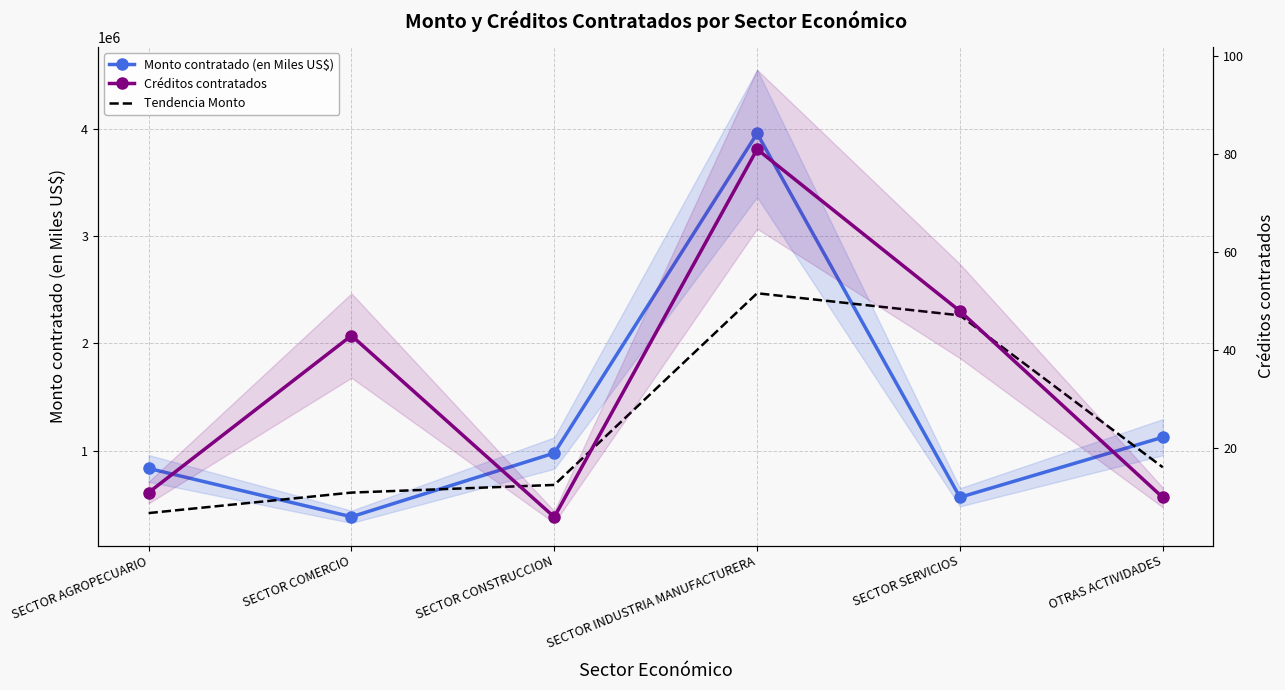

What is the label of the 3rd point from the left?

SECTOR CONSTRUCCION